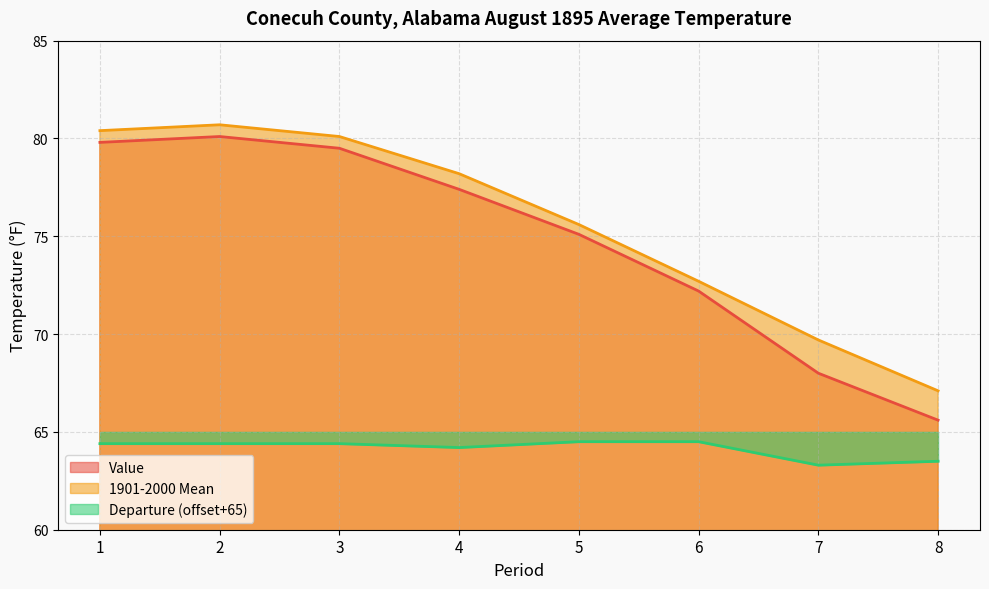

How many values in the Value series are below 77?

4